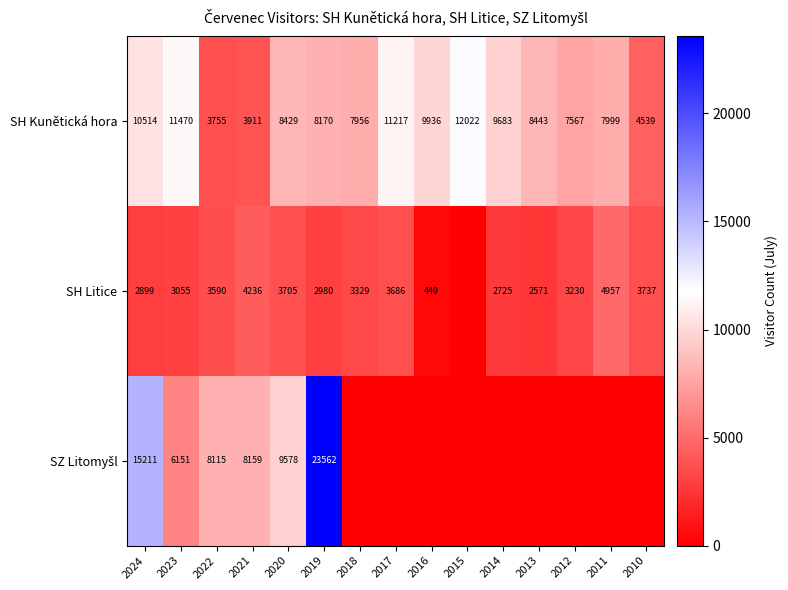

Which has a higher value, 2014 or 2024?

2024